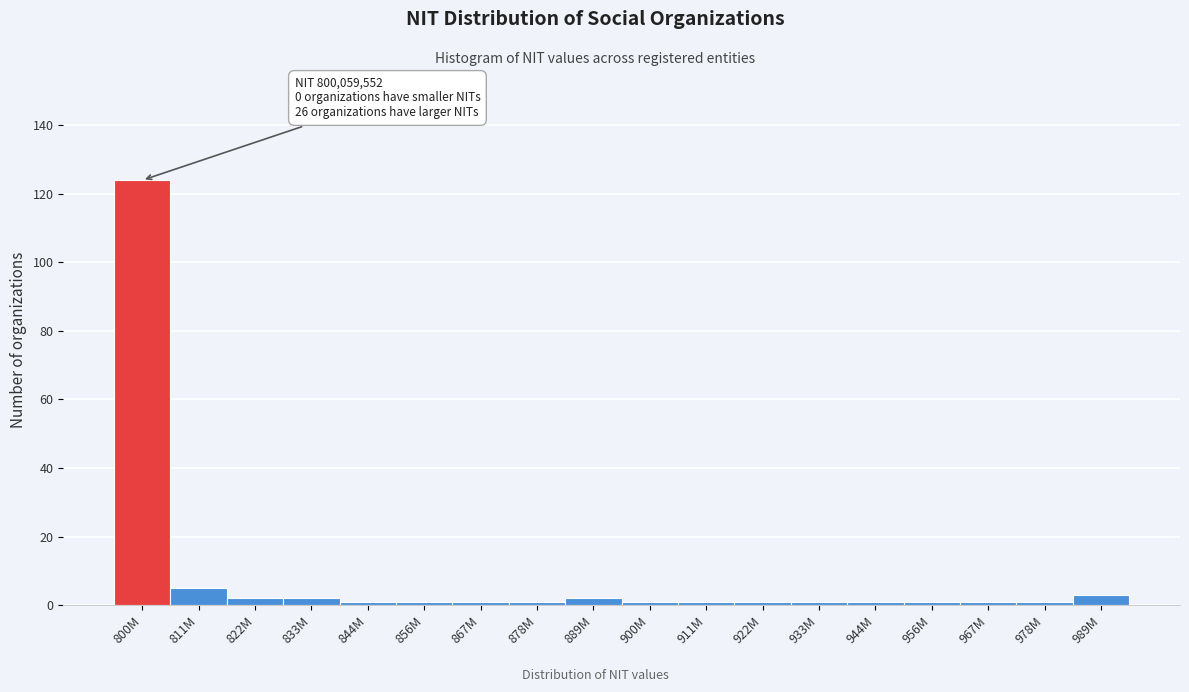

Reading right to left, what are all the values shown in this chart?

989M=3	978M=1	967M=1	956M=1	944M=1	933M=1	922M=1	911M=1	900M=1	889M=2	878M=1	867M=1	856M=1	844M=1	833M=2	822M=2	811M=5	800M=124